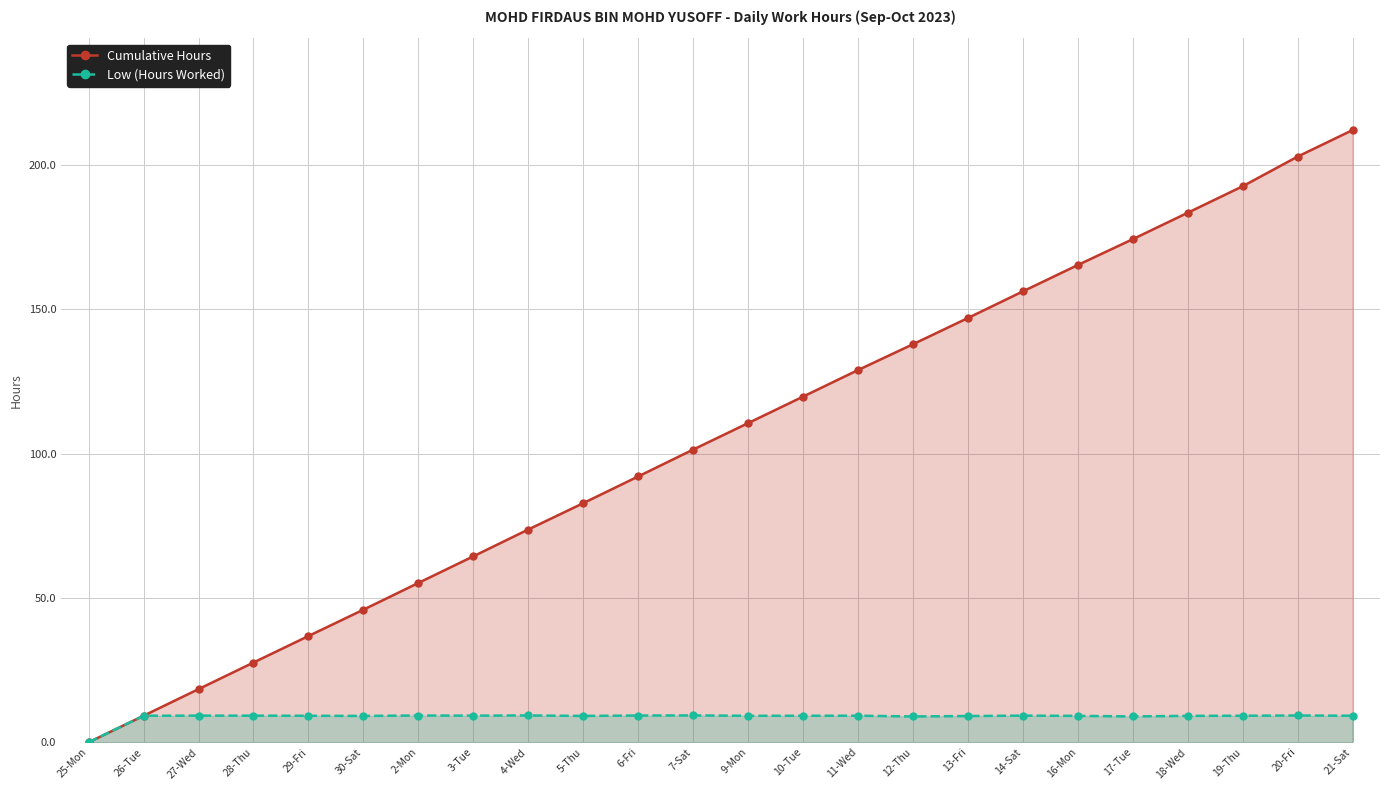

True or false: Cumulative Hours and Low (Hours Worked) cross at least once.

False